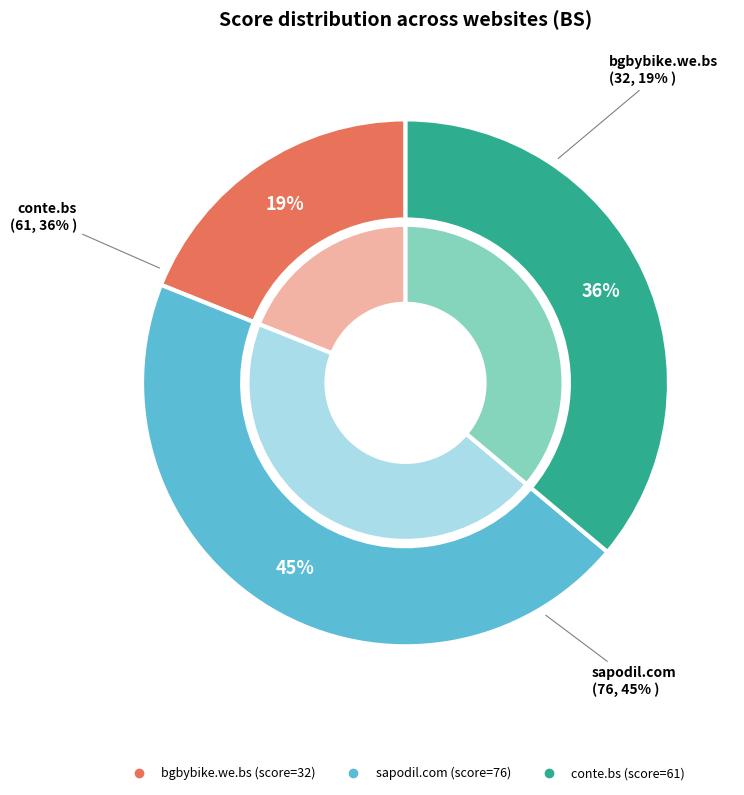

To the nearest percent, what percentage of the pie is bgbybike.we.bs?

19%